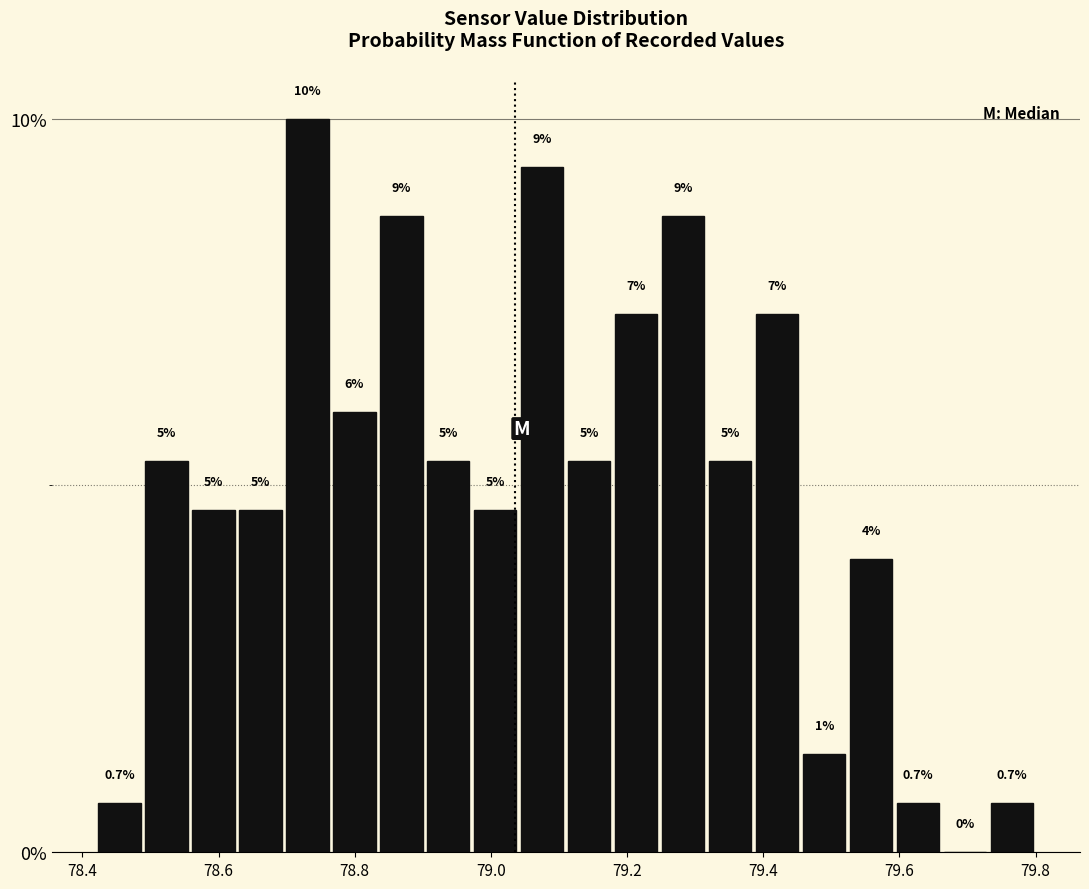

Read against the x-axis, roughly where is the centre of the tallest bar?

78.74